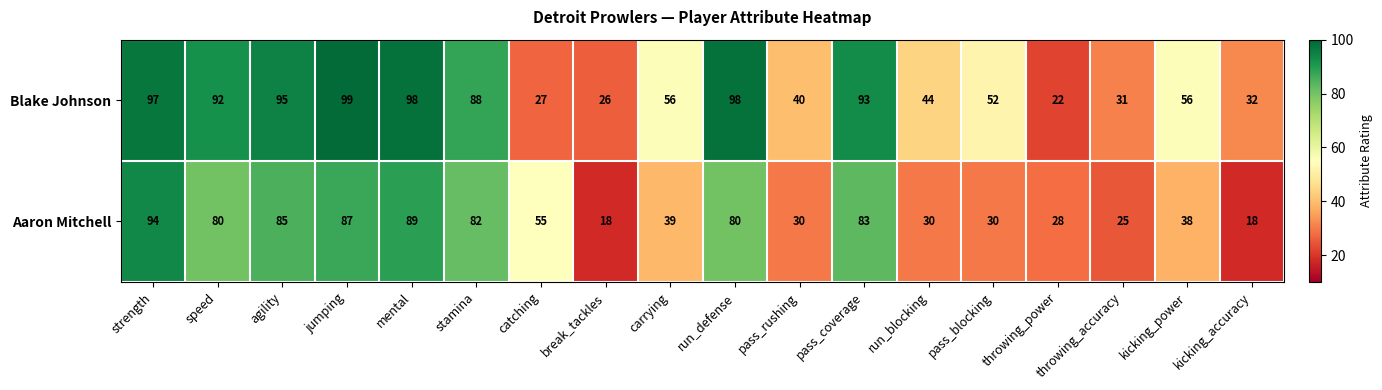

What is the sum of all Aaron Mitchell values?

991